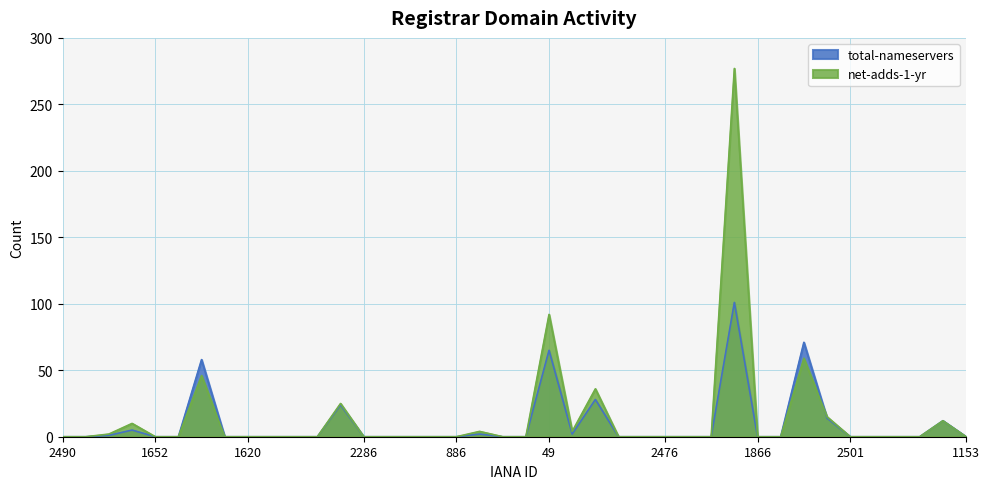

How many data points in total-nameservers are above 0?

12